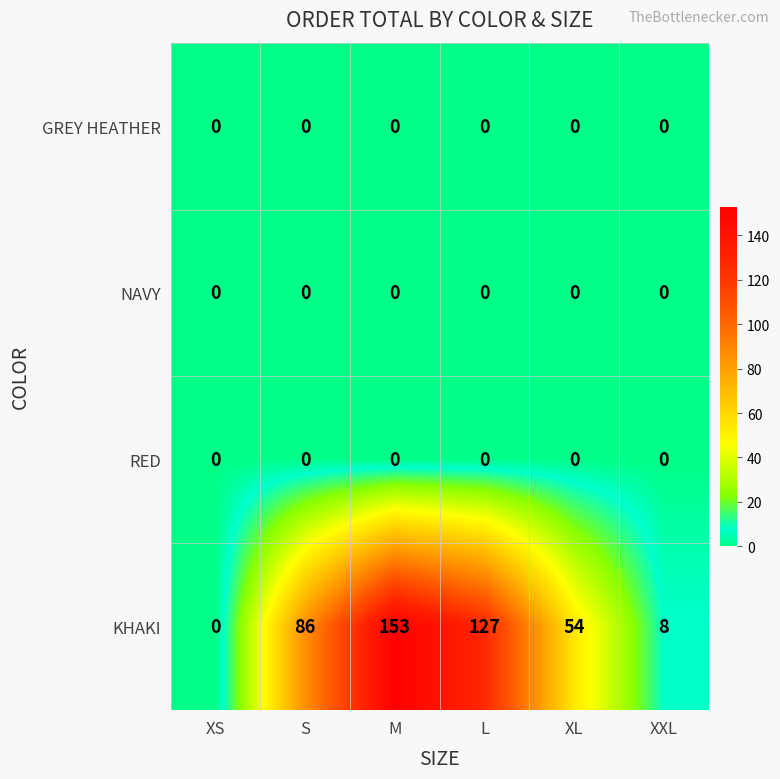

List the labels in order of KHAKI value, largest first.

M, L, S, XL, XXL, XS